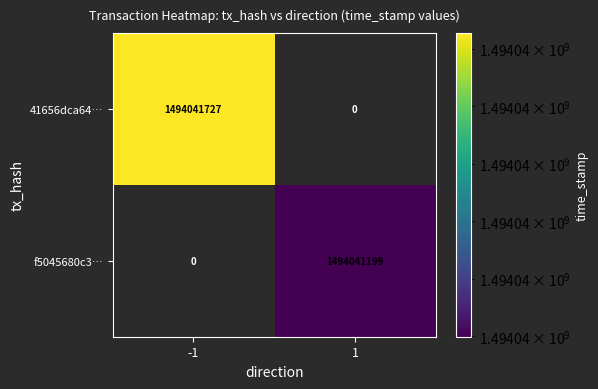

Which category has the lowest value across all series?

1